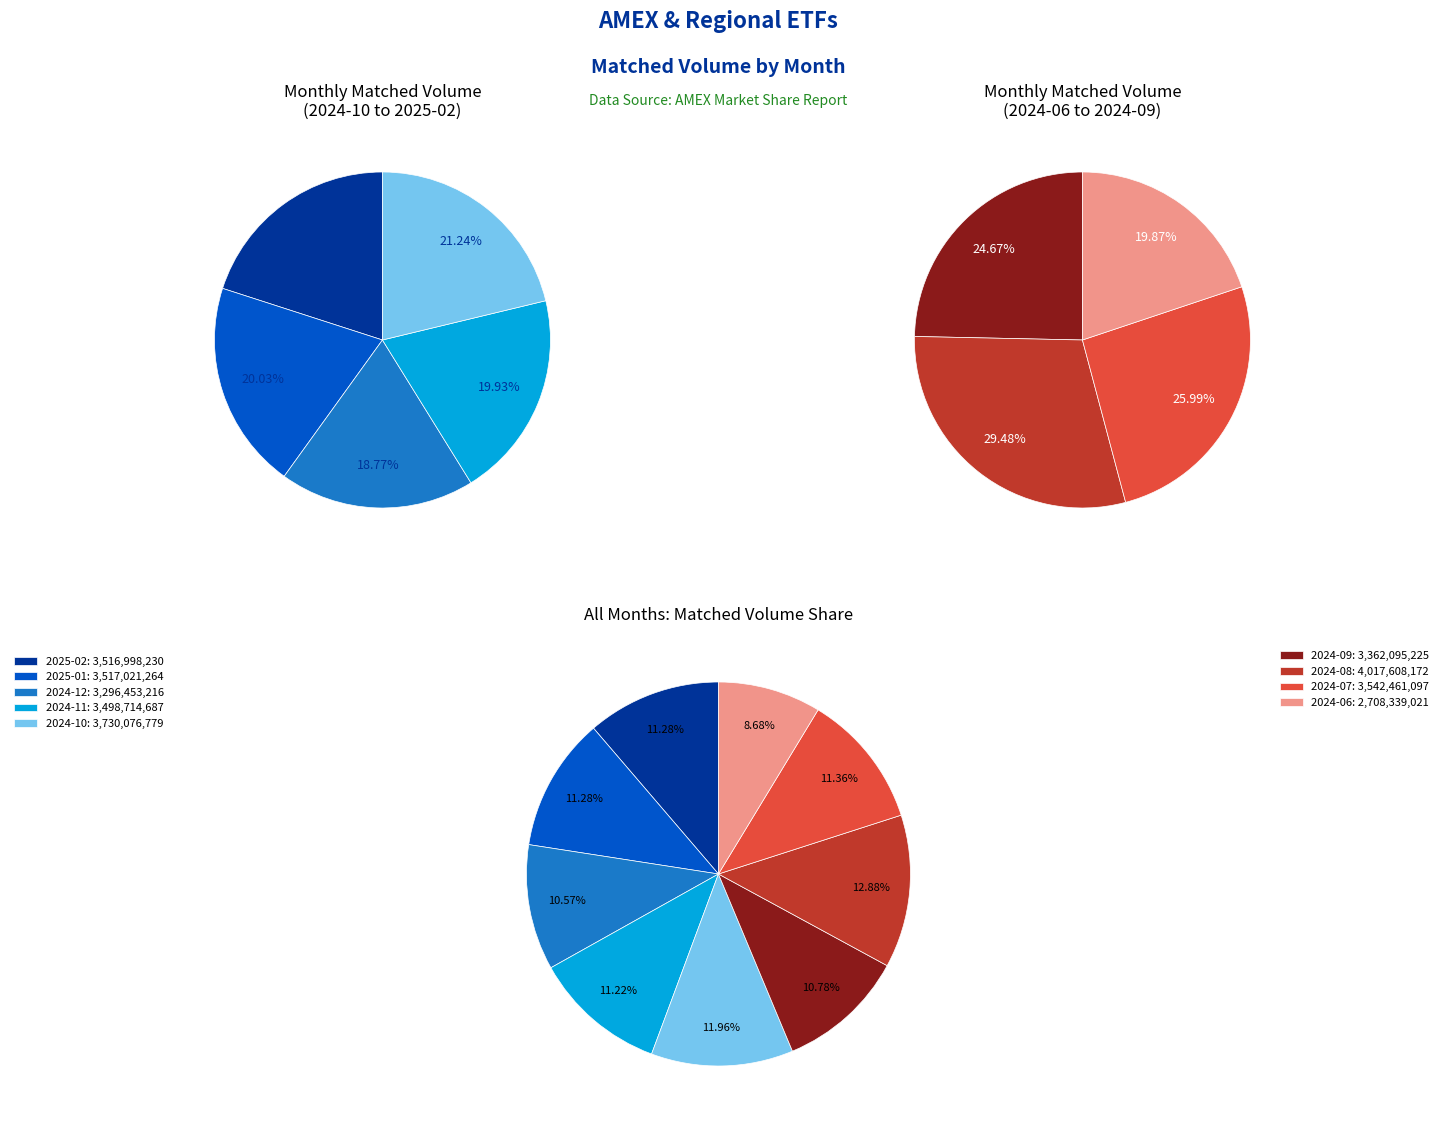

How many slices are in this pie chart?

9